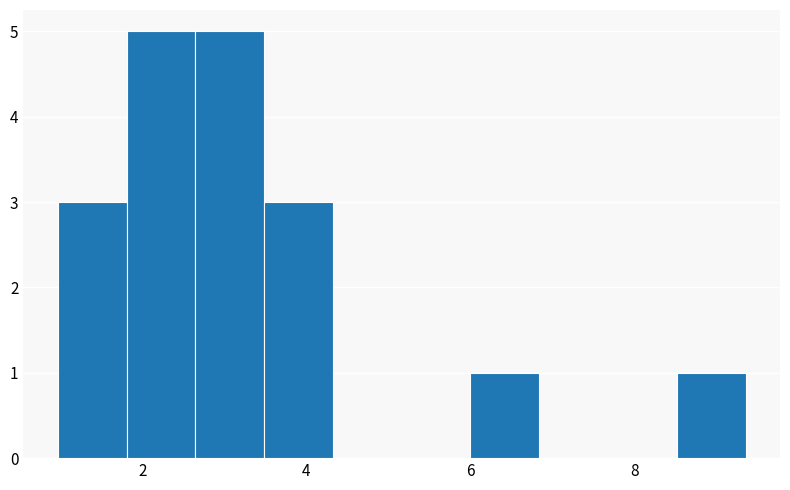

Reading left to right, transcribe this chart: for each bar, give the range it covers on the x-axis and its height. Neither the bar edges nor the heights are printed on the chart, so give them approximately, as read against the axes.

1.0 to 1.8: 3
1.8 to 2.6: 5
2.6 to 3.4: 5
3.4 to 4.4: 3
4.4 to 5.2: 0
5.2 to 6.0: 0
6.0 to 6.8: 1
6.8 to 7.6: 0
7.6 to 8.6: 0
8.6 to 9.4: 1